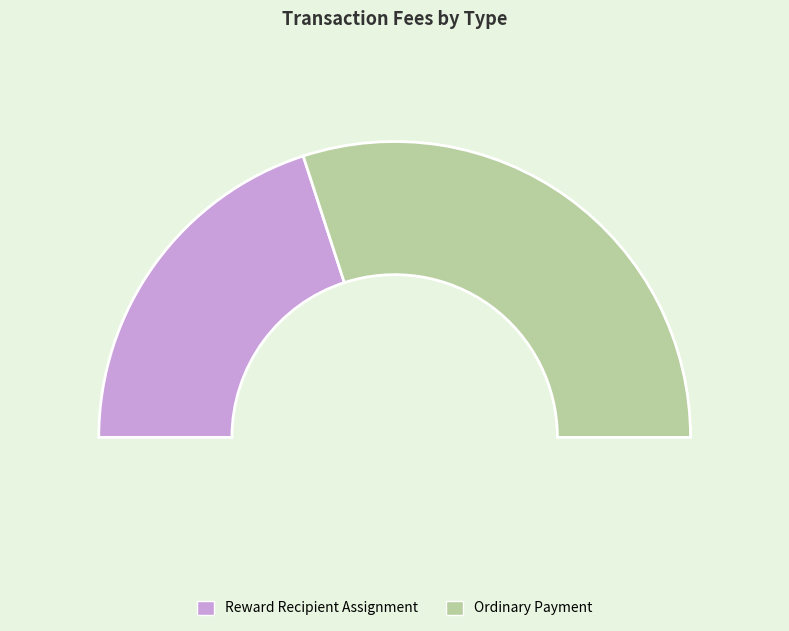

How many slices are in this pie chart?

2